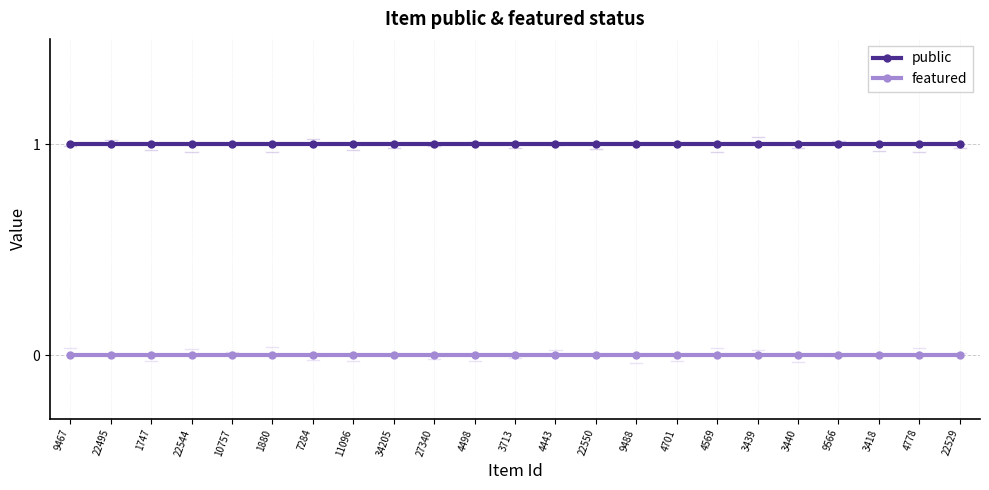

What is the approximate value of public at 9488?

1